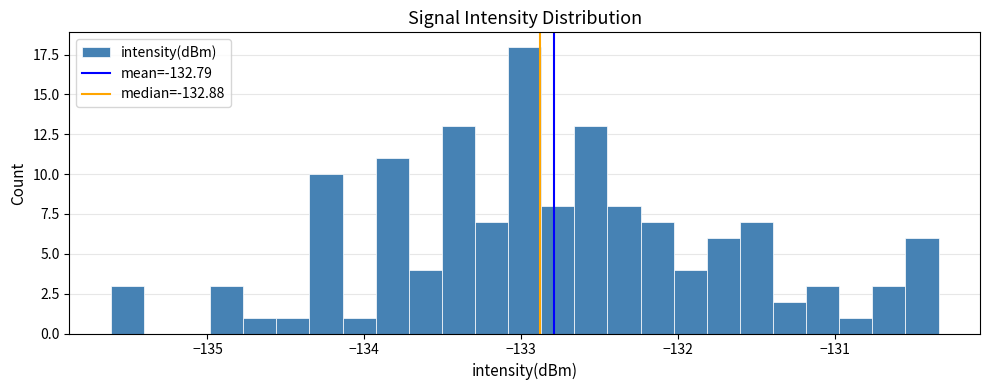

Read against the x-axis, roughly where is the centre of the tallest bar?

-133.0